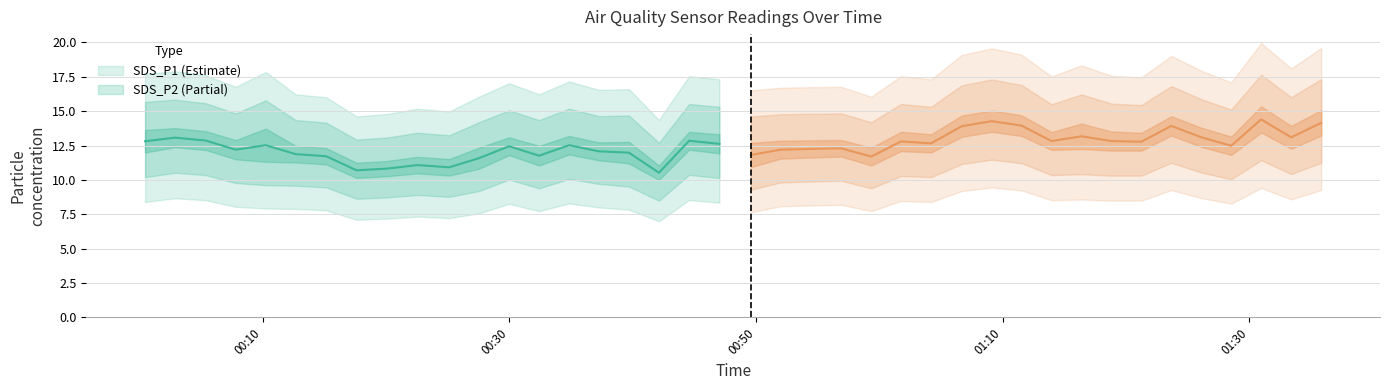

What is the difference between the maximum and second lowest values in the SDS_P2 series?

2.6